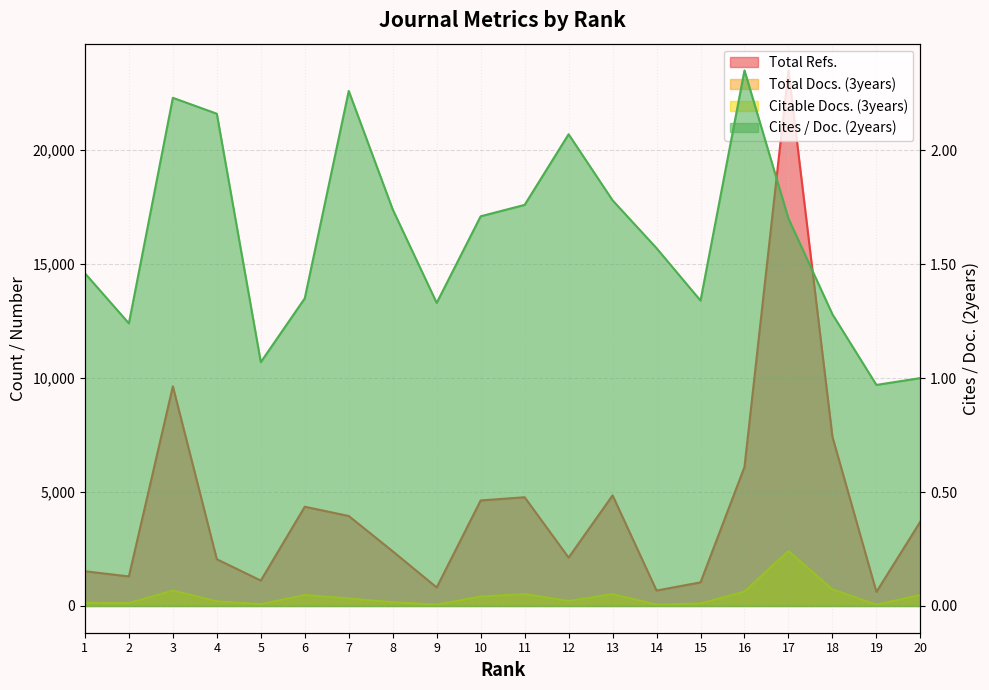

True or false: Total Refs. and Total Docs. (3years) cross at least once.

False